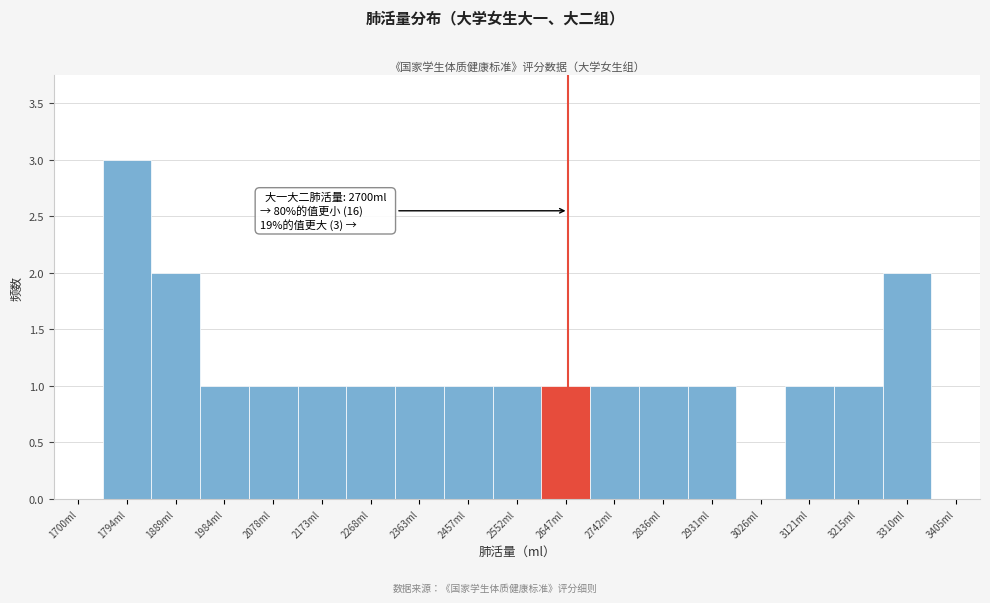

Reading left to right, list all the values displayed in this chart.

1700ml=0	1794ml=3	1889ml=2	1984ml=1	2078ml=1	2173ml=1	2268ml=1	2363ml=1	2457ml=1	2552ml=1	2647ml=1	2742ml=1	2836ml=1	2931ml=1	3026ml=0	3121ml=1	3215ml=1	3310ml=2	3405ml=0